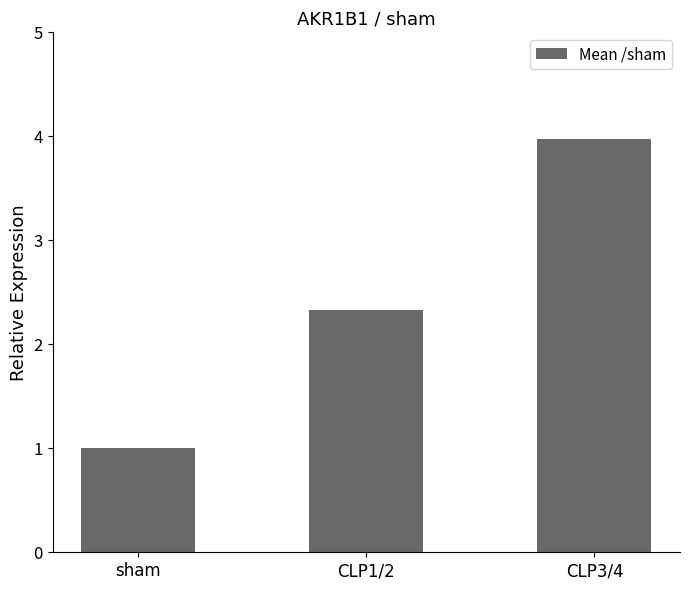

Reading right to left, extract all data points from this chart.

CLP3/4=4.0	CLP1/2=2.3	sham=1.0